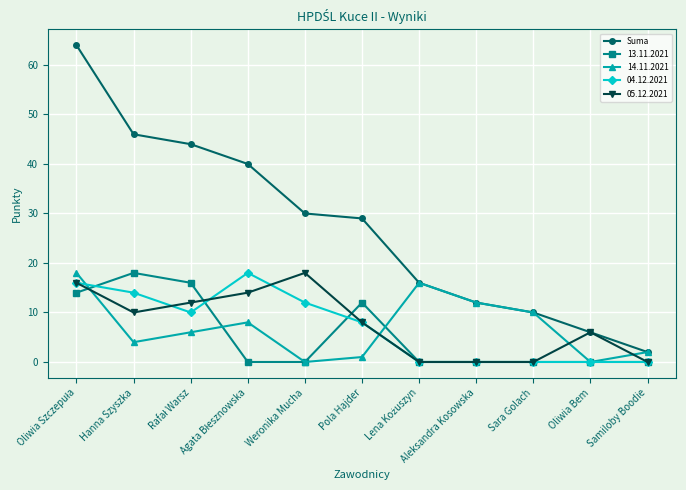

True or false: 14.11.2021 has more than 2 interior local peaks.

False